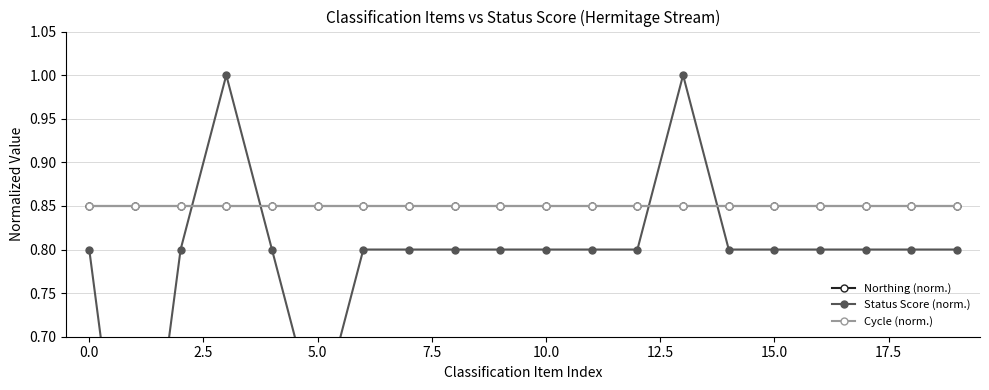

Is it true that Status Score (norm.) equals 0.8 at 10?

True